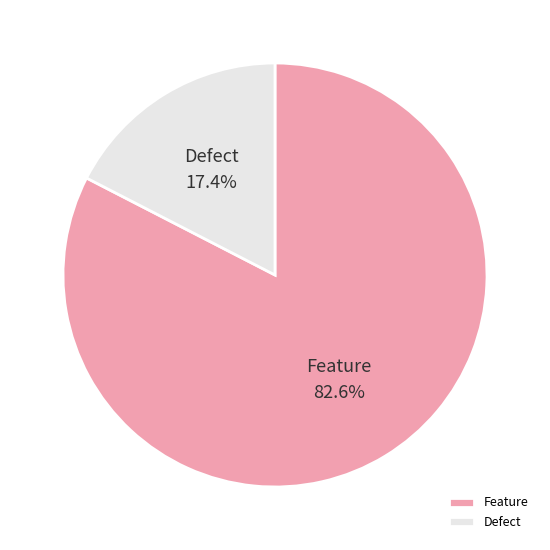

True or false: Defect accounts for 12% of the total.

False